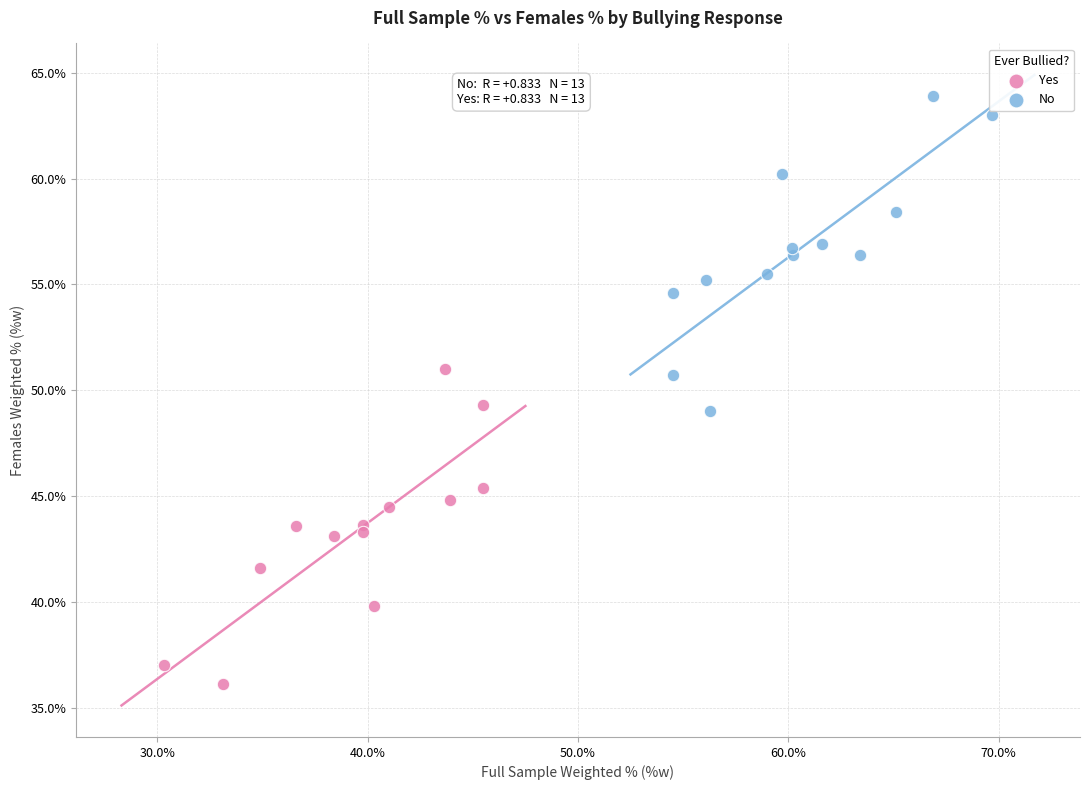

Which series reaches the maximum Y coordinate?

No